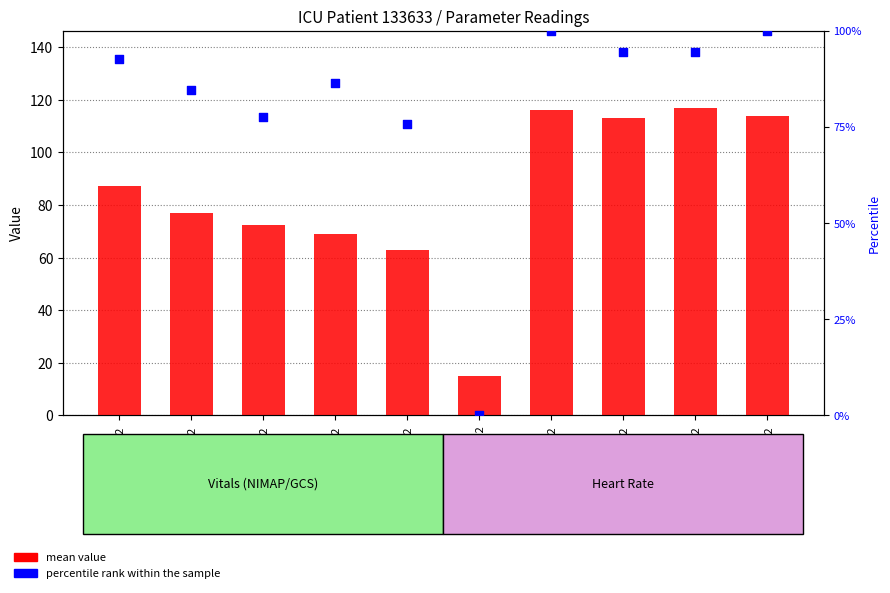

Which series has the largest total across all categories?

mean value